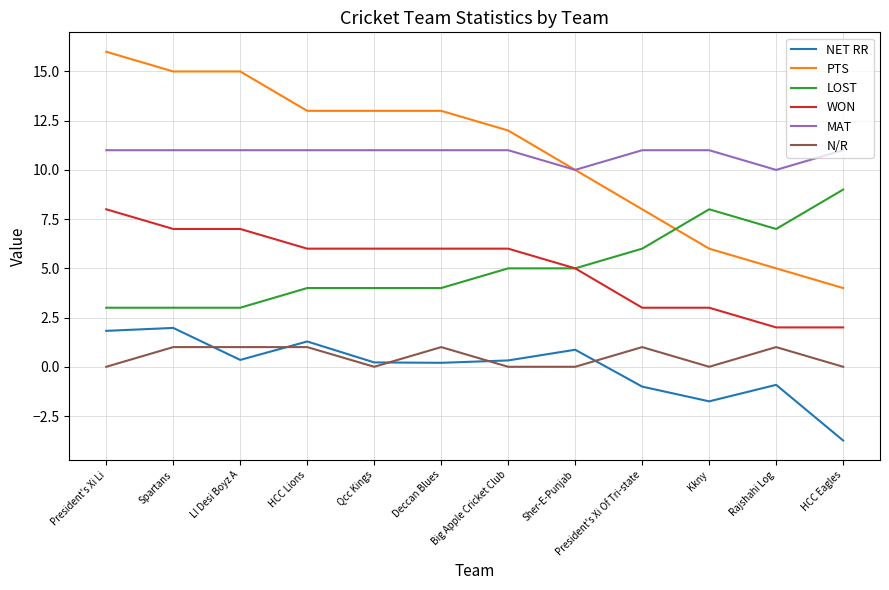

Reading right to left, what are all the values shown in this chart?

NET RR: -3.7	-0.9	-1.8	-1.0	0.9	0.3	0.2	0.2	1.3	0.3	2.0	1.8
PTS: 4.0	5.0	6.0	8.0	10.0	12.0	13.0	13.0	13.0	15.0	15.0	16.0
LOST: 9.0	7.0	8.0	6.0	5.0	5.0	4.0	4.0	4.0	3.0	3.0	3.0
WON: 2.0	2.0	3.0	3.0	5.0	6.0	6.0	6.0	6.0	7.0	7.0	8.0
MAT: 11.0	10.0	11.0	11.0	10.0	11.0	11.0	11.0	11.0	11.0	11.0	11.0
N/R: 0.0	1.0	0.0	1.0	0.0	0.0	1.0	0.0	1.0	1.0	1.0	0.0